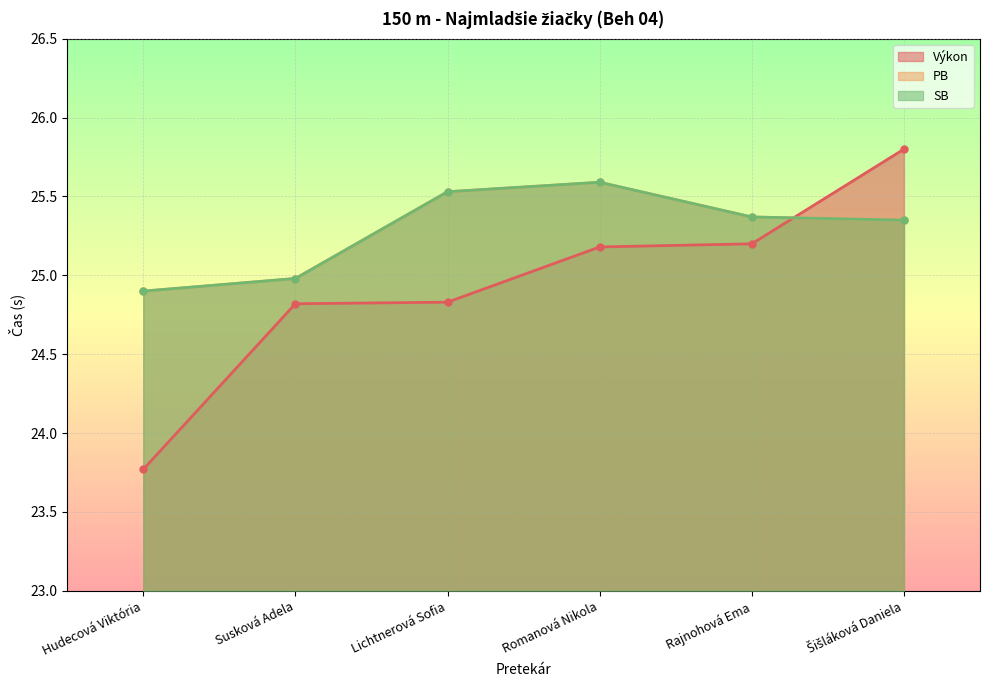

What position from the right is Romanová Nikola?

3